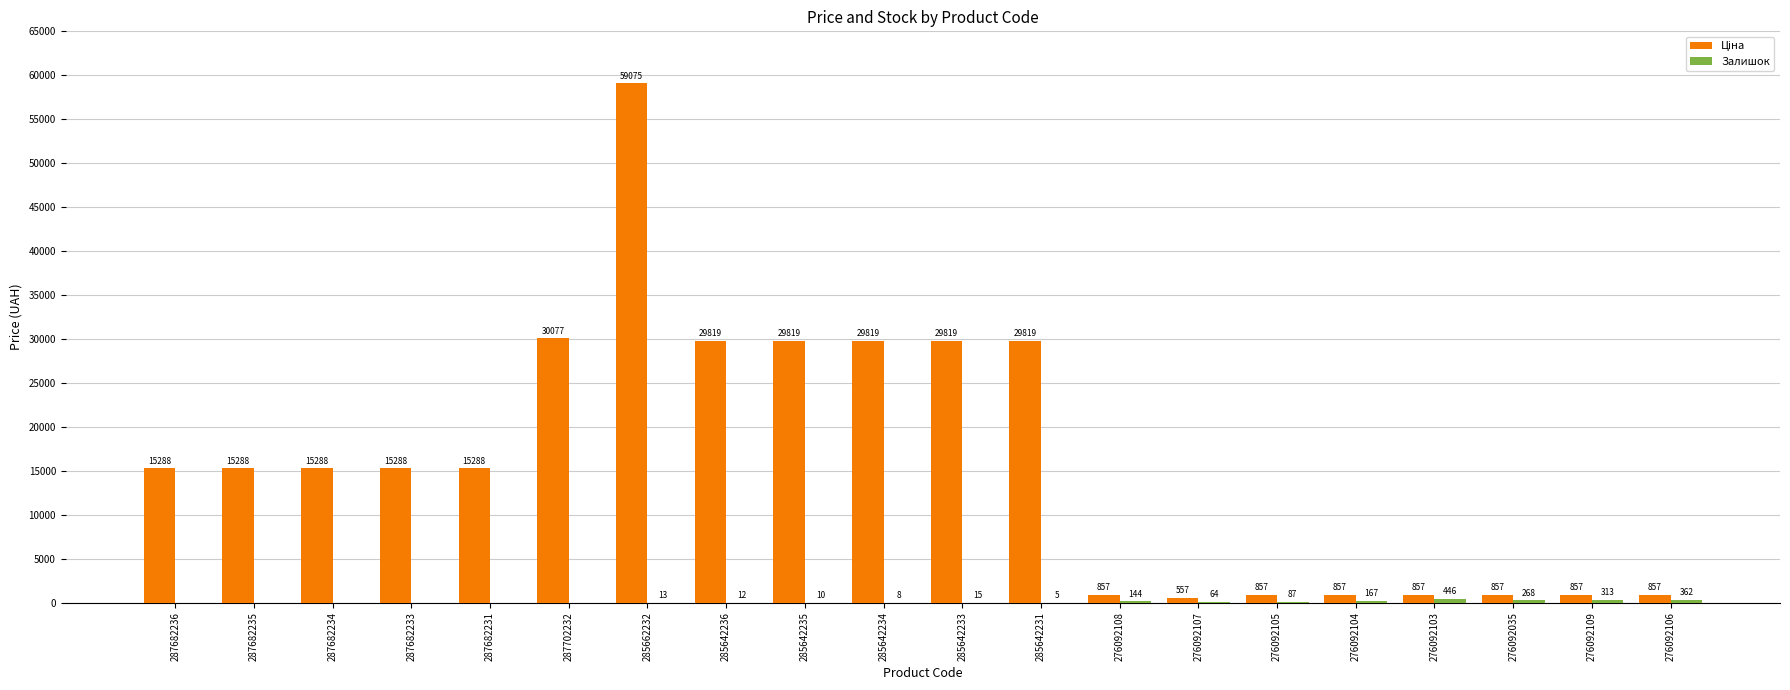

At which category is the sum across all series the highest?

285662232